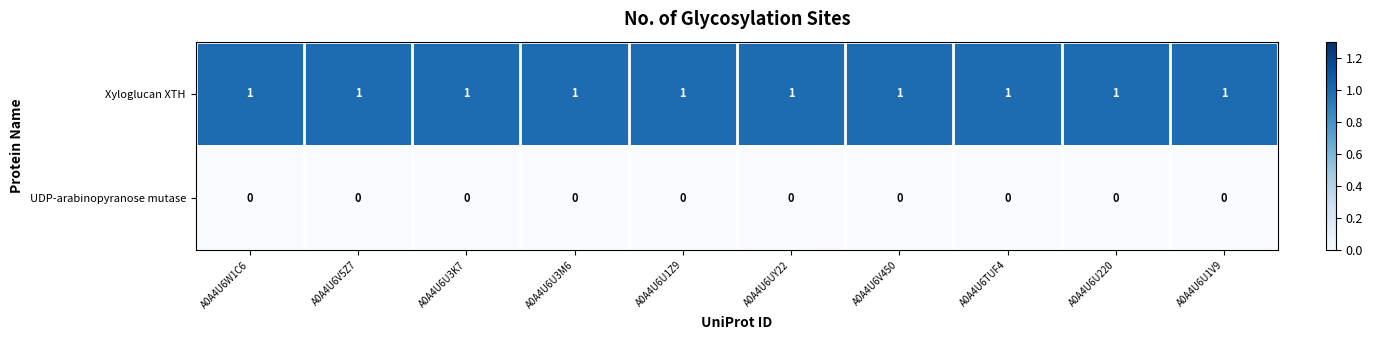

The UDP-arabinopyranose mutase series shows 0 at A0A4U6U220. True or false?

True